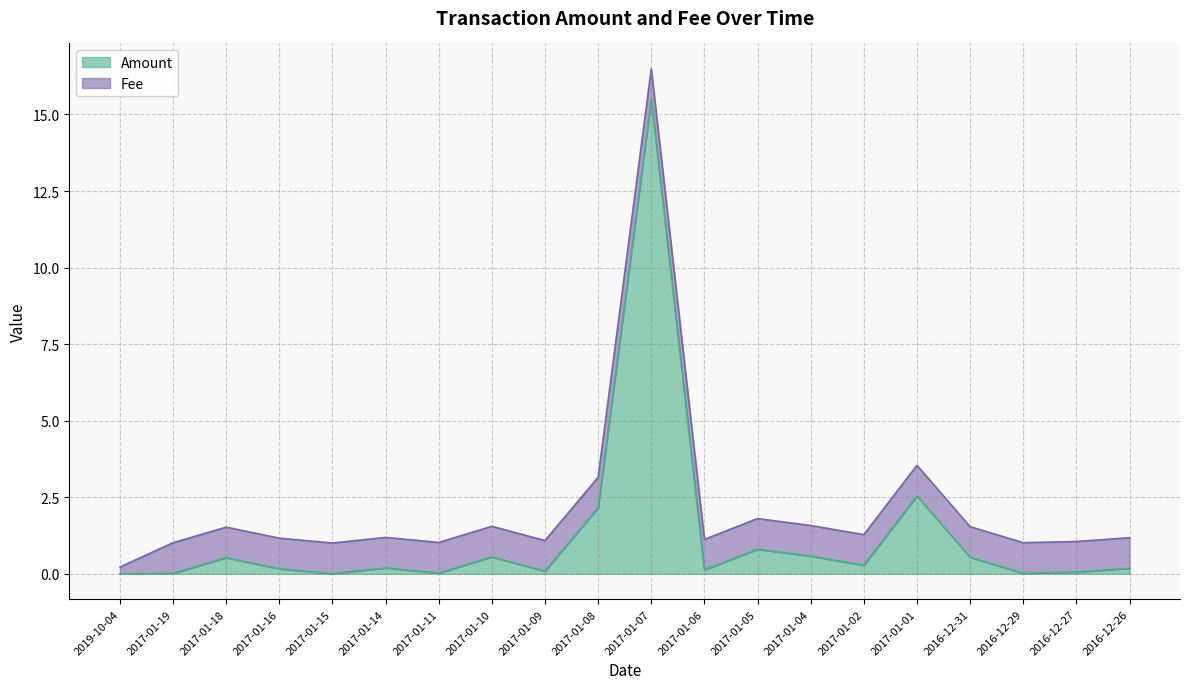

How many data points does each series have?

20